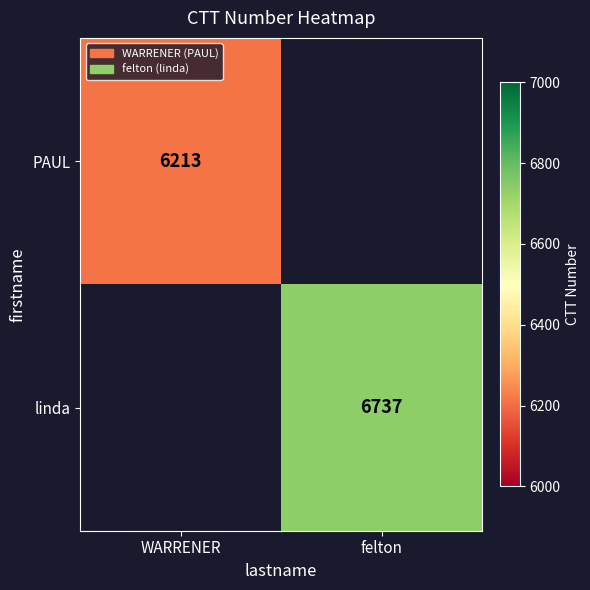

Is it true that linda equals 3329.2 at felton?

False